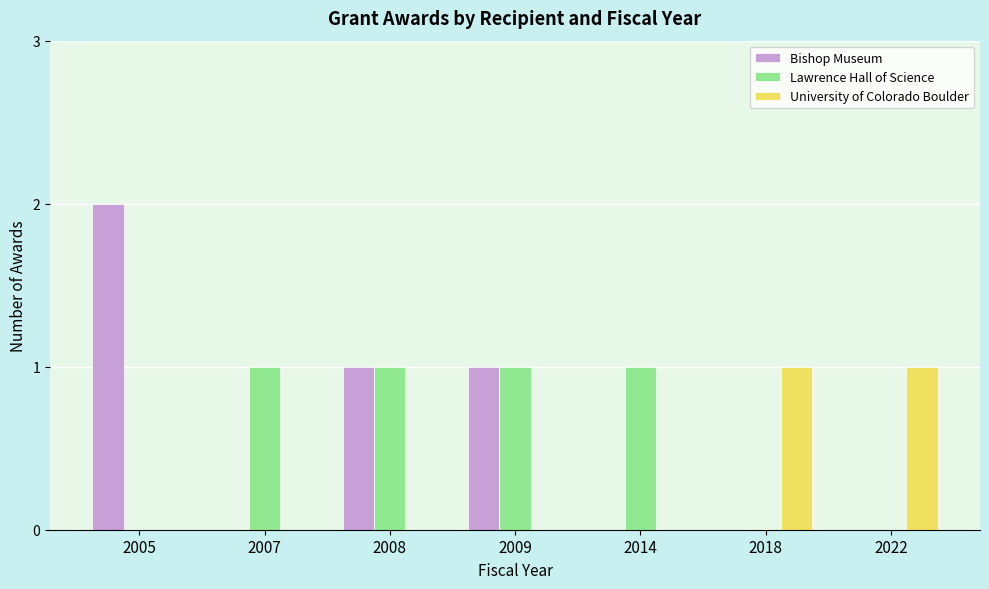

What is the sum of all Lawrence Hall of Science values?

4